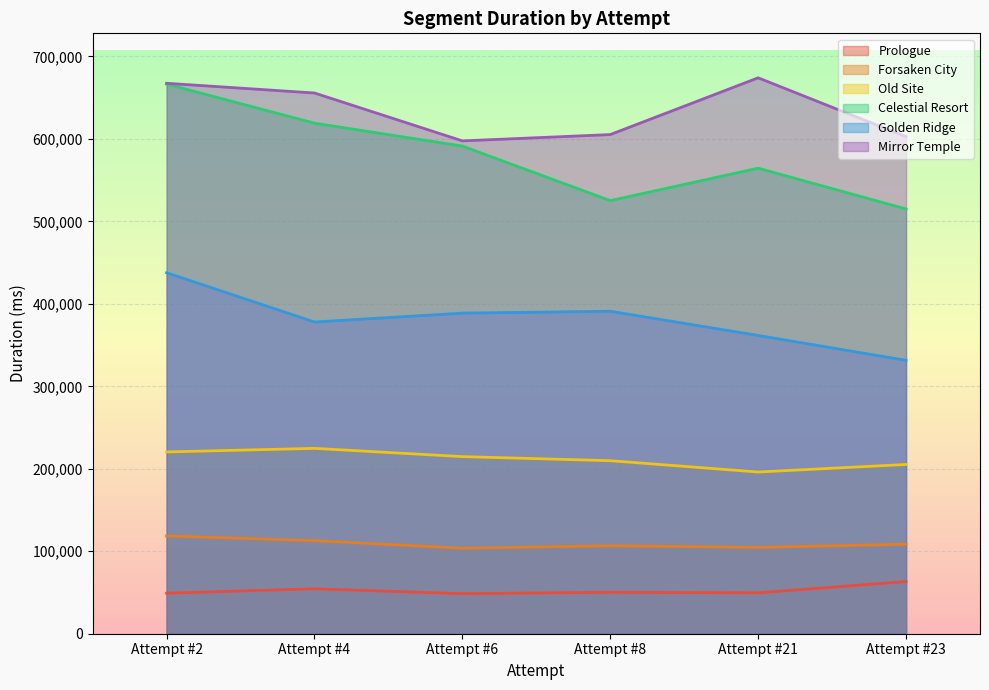

How many interior local valleys does the Mirror Temple series have?

1